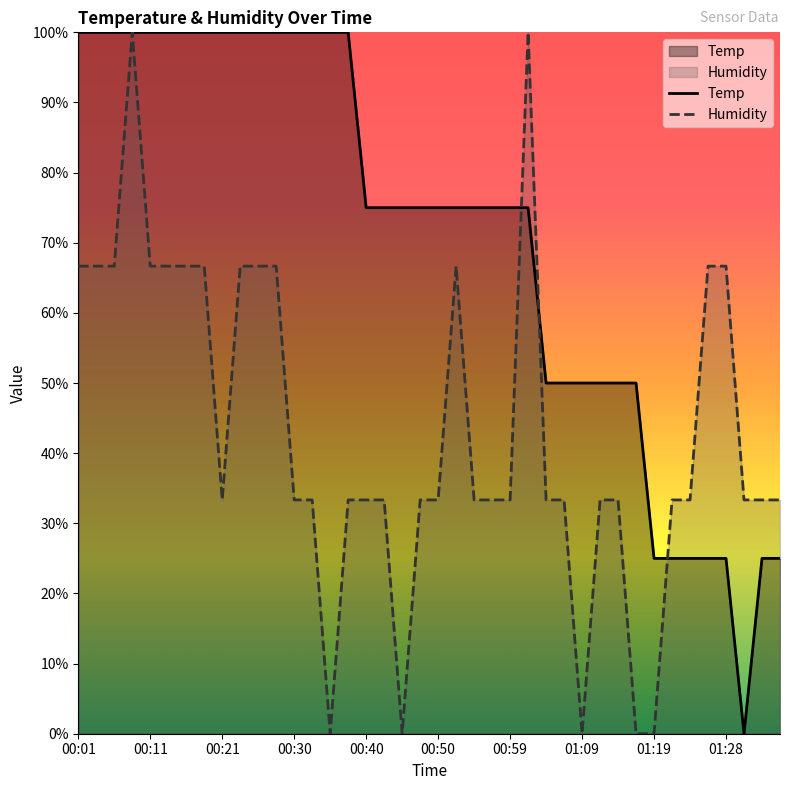

Rank the series by their average value, from highest to lowest.

Temp, Humidity